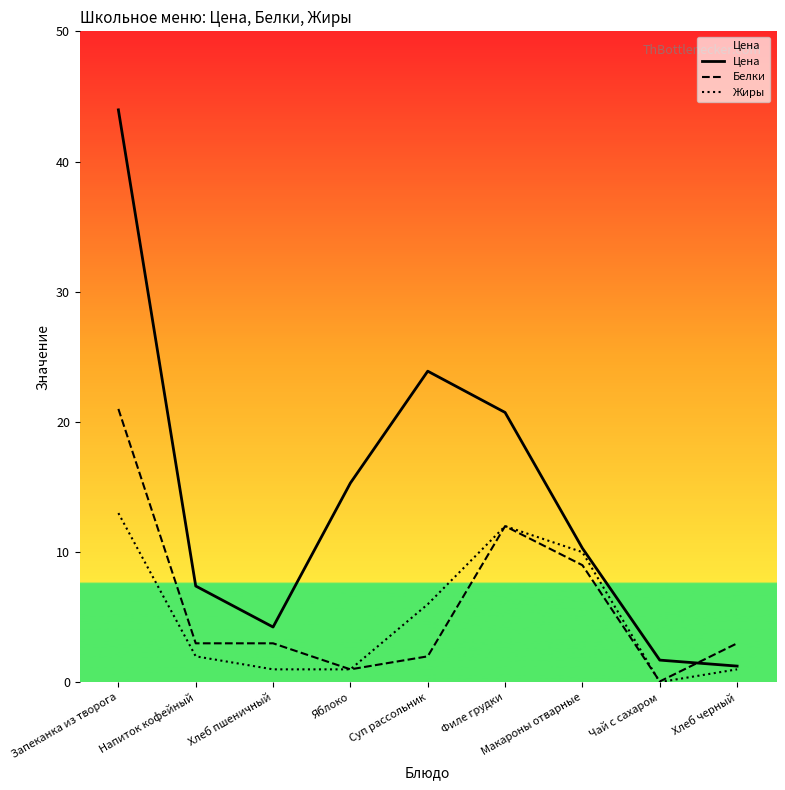

What are all the series names shown in the legend?

Цена, Белки, Жиры